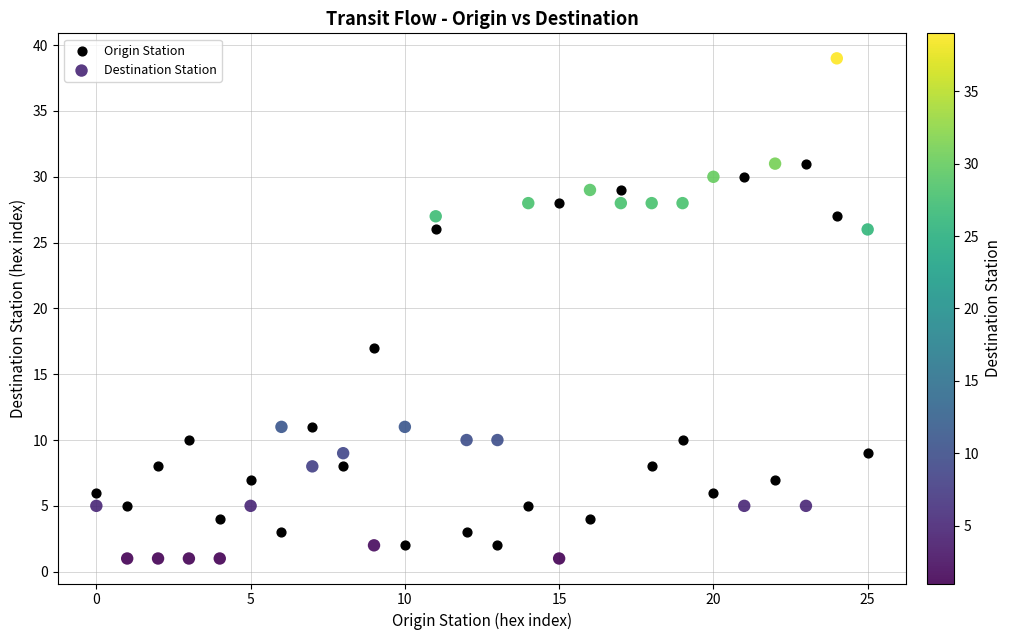

Which series contains the lowest Y value?

Destination Station